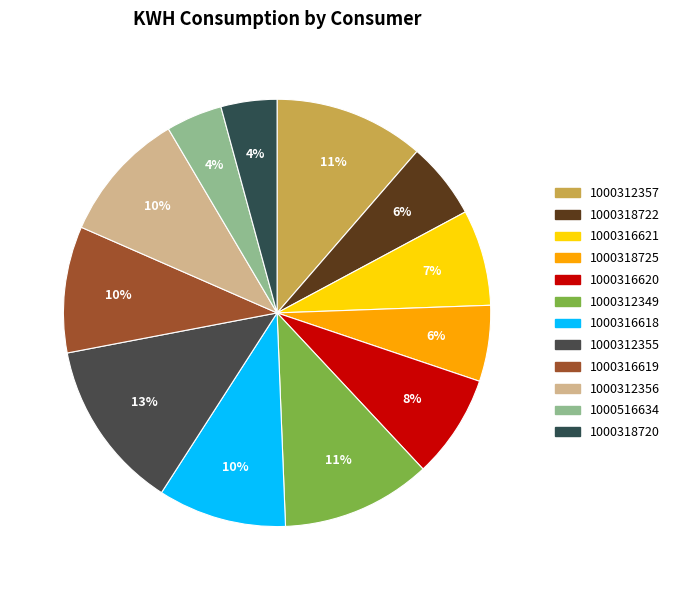

Does 1000318720 represent more than half of the total?

No